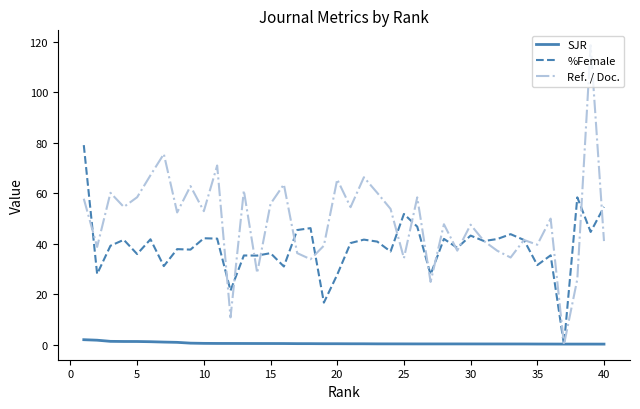

What is the difference between the maximum and minimum values in the Ref. / Doc. series?

118.5